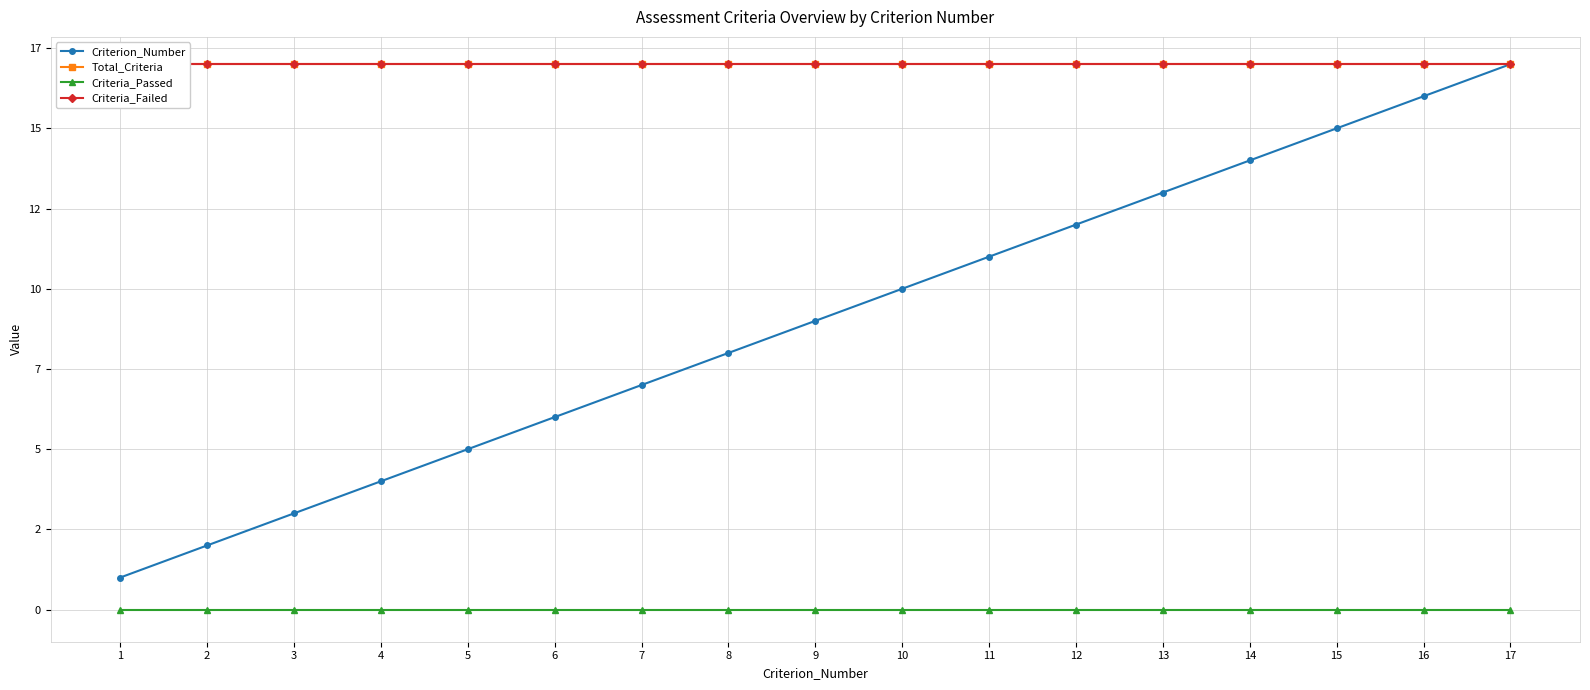

What is the value of the Criteria_Failed point at the 4th from the left?

17